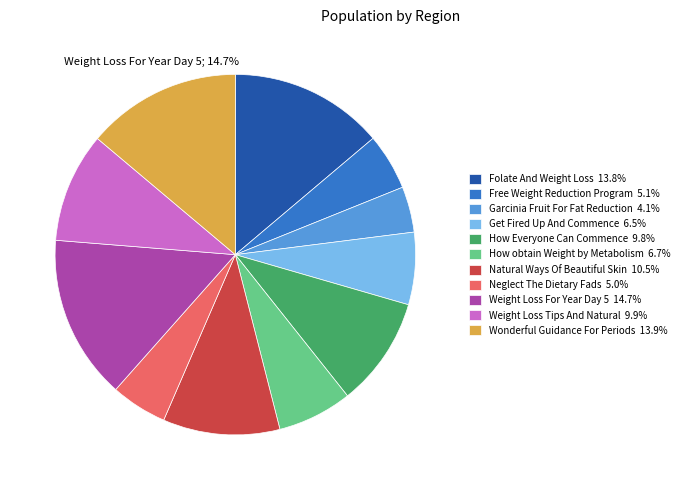

To the nearest percent, what percentage of the pie is Neglect The Dietary Fads?

5%